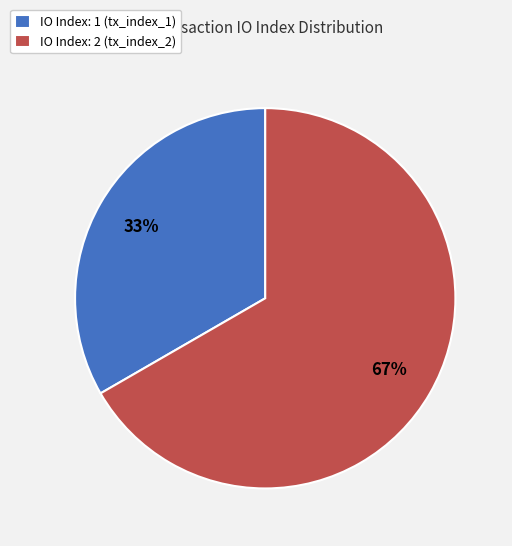

Which slice is the smallest?

IO Index: 1 (tx_index_1)